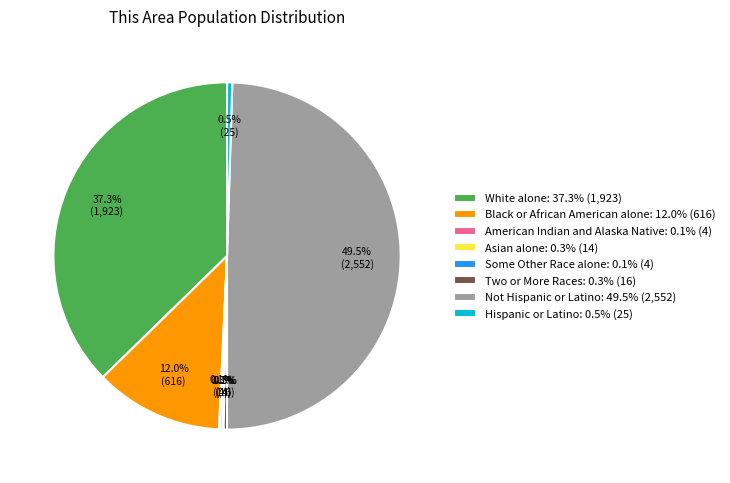

Is White alone: 37.3% (1,923) the majority of the pie?

No